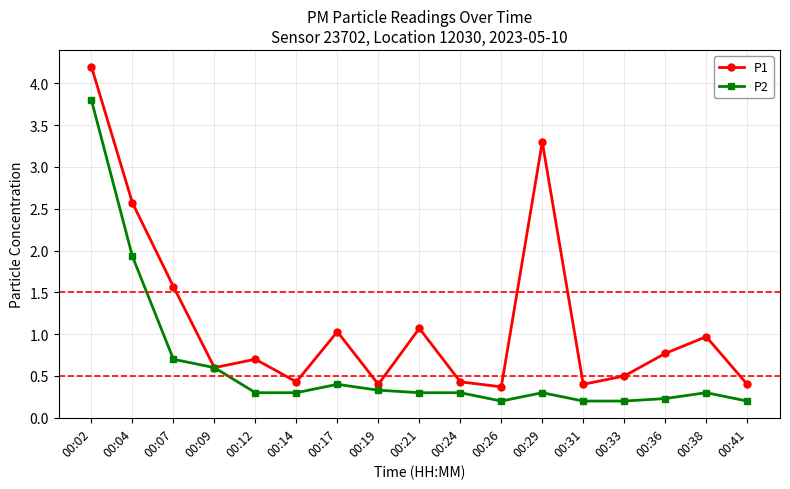

The value of P2 at 00:21 is 0.3. True or false?

True